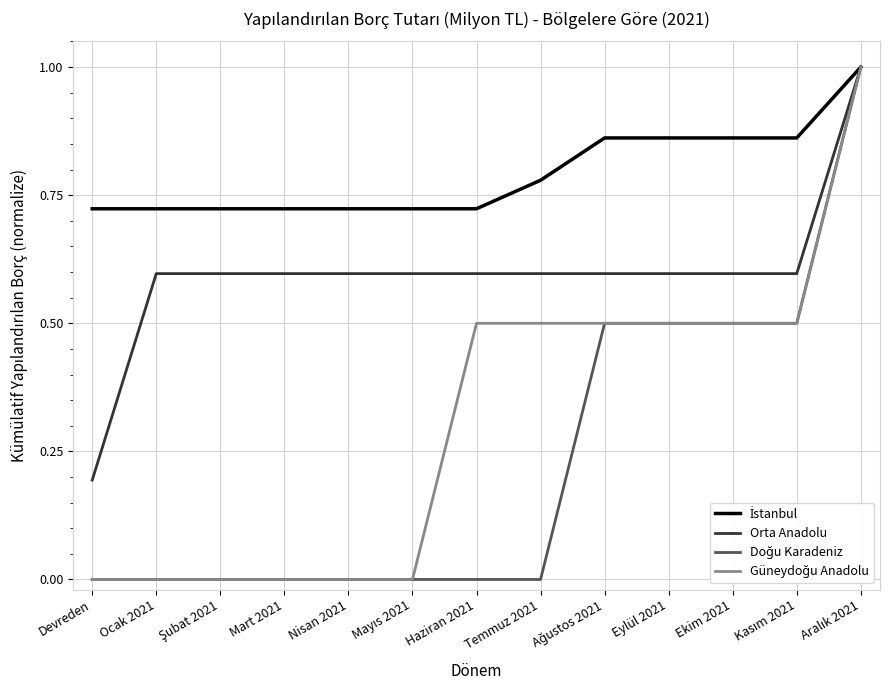

What is the greatest value displayed?

1.0